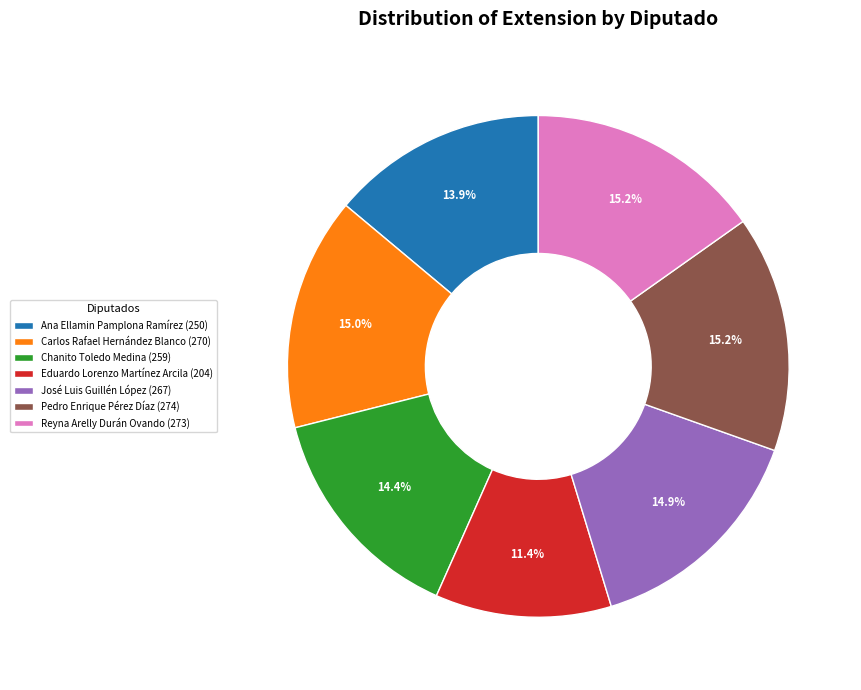

Is there a majority slice in this chart?

No